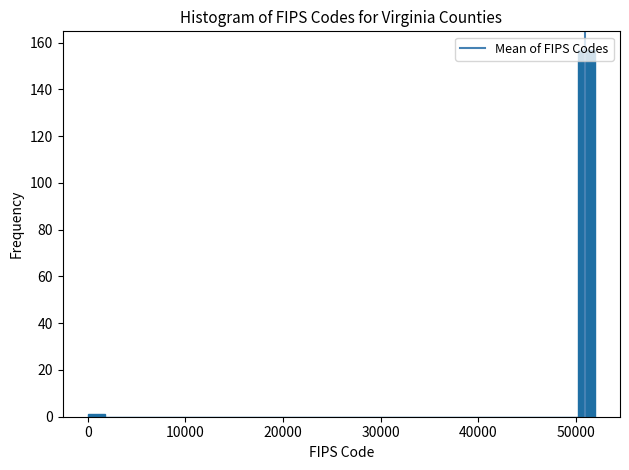

Read against the x-axis, roughly where is the centre of the tallest bar?

51000